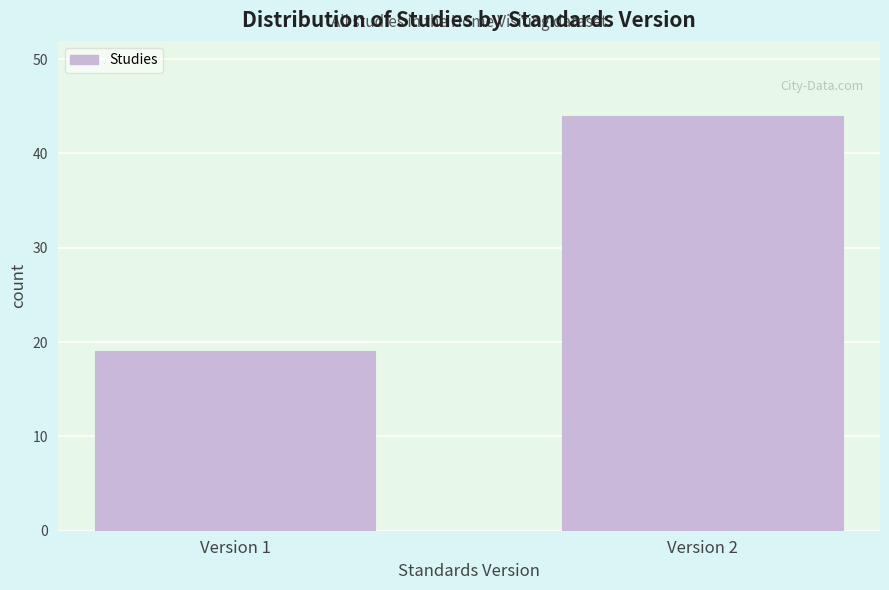

Reading right to left, transcribe all the data shown in this chart.

Version 2=44	Version 1=19